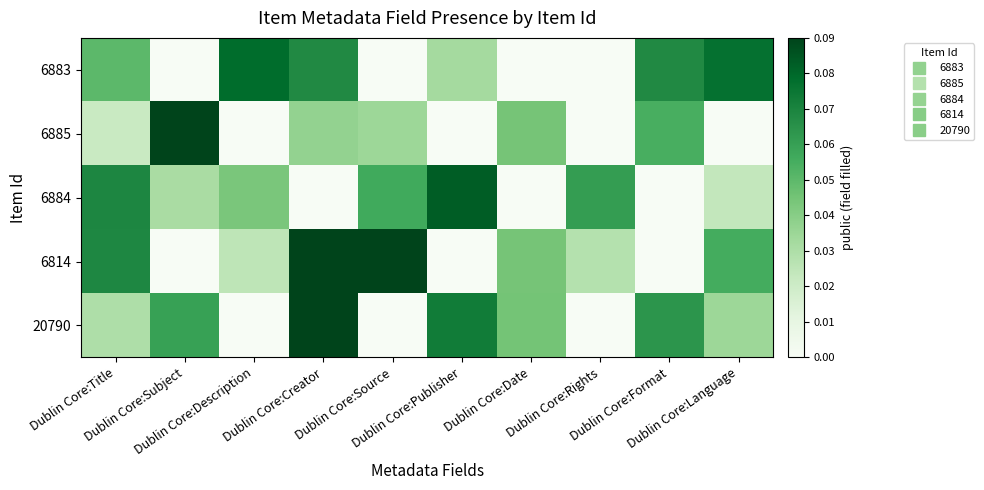

Reading left to right, transcribe all the data shown in this chart.

6883: Dublin Core:Title=0.0	Dublin Core:Subject=0.0	Dublin Core:Description=0.1	Dublin Core:Creator=0.1	Dublin Core:Source=0.0	Dublin Core:Publisher=0.0	Dublin Core:Date=0.0	Dublin Core:Rights=0.0	Dublin Core:Format=0.1	Dublin Core:Language=0.1
6885: Dublin Core:Title=0.0	Dublin Core:Subject=0.1	Dublin Core:Description=0.0	Dublin Core:Creator=0.0	Dublin Core:Source=0.0	Dublin Core:Publisher=0.0	Dublin Core:Date=0.0	Dublin Core:Rights=0.0	Dublin Core:Format=0.1	Dublin Core:Language=0.0
6884: Dublin Core:Title=0.1	Dublin Core:Subject=0.0	Dublin Core:Description=0.0	Dublin Core:Creator=0.0	Dublin Core:Source=0.1	Dublin Core:Publisher=0.1	Dublin Core:Date=0.0	Dublin Core:Rights=0.1	Dublin Core:Format=0.0	Dublin Core:Language=0.0
6814: Dublin Core:Title=0.1	Dublin Core:Subject=0.0	Dublin Core:Description=0.0	Dublin Core:Creator=0.1	Dublin Core:Source=0.1	Dublin Core:Publisher=0.0	Dublin Core:Date=0.0	Dublin Core:Rights=0.0	Dublin Core:Format=0.0	Dublin Core:Language=0.1
20790: Dublin Core:Title=0.0	Dublin Core:Subject=0.1	Dublin Core:Description=0.0	Dublin Core:Creator=0.1	Dublin Core:Source=0.0	Dublin Core:Publisher=0.1	Dublin Core:Date=0.0	Dublin Core:Rights=0.0	Dublin Core:Format=0.1	Dublin Core:Language=0.0